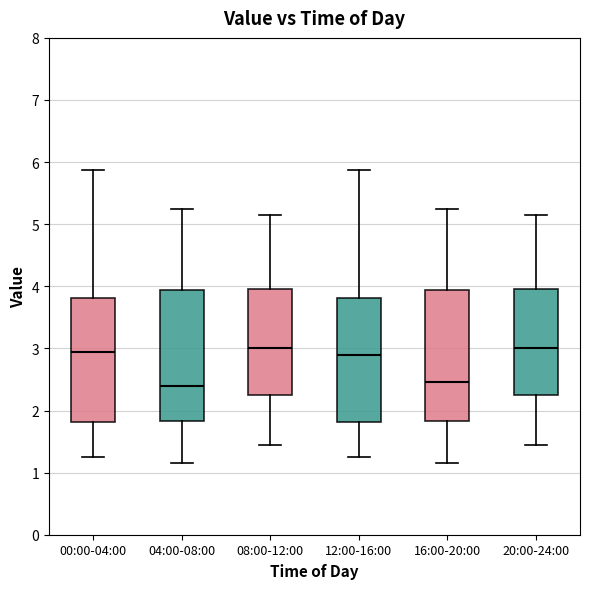

Reading left to right, read every box against the y-axis: the position of its median line, the range the box covers, and the ends of its whiskers. The values are not printed on the chart, so give them approximately, as read against the axis.

00:00-04:00: median 3.0, box 1.8 to 3.8, whiskers 1.3 to 5.9
04:00-08:00: median 2.4, box 1.8 to 3.9, whiskers 1.2 to 5.3
08:00-12:00: median 3.0, box 2.3 to 4.0, whiskers 1.5 to 5.2
12:00-16:00: median 2.9, box 1.8 to 3.8, whiskers 1.3 to 5.9
16:00-20:00: median 2.5, box 1.8 to 3.9, whiskers 1.2 to 5.3
20:00-24:00: median 3.0, box 2.3 to 4.0, whiskers 1.5 to 5.2